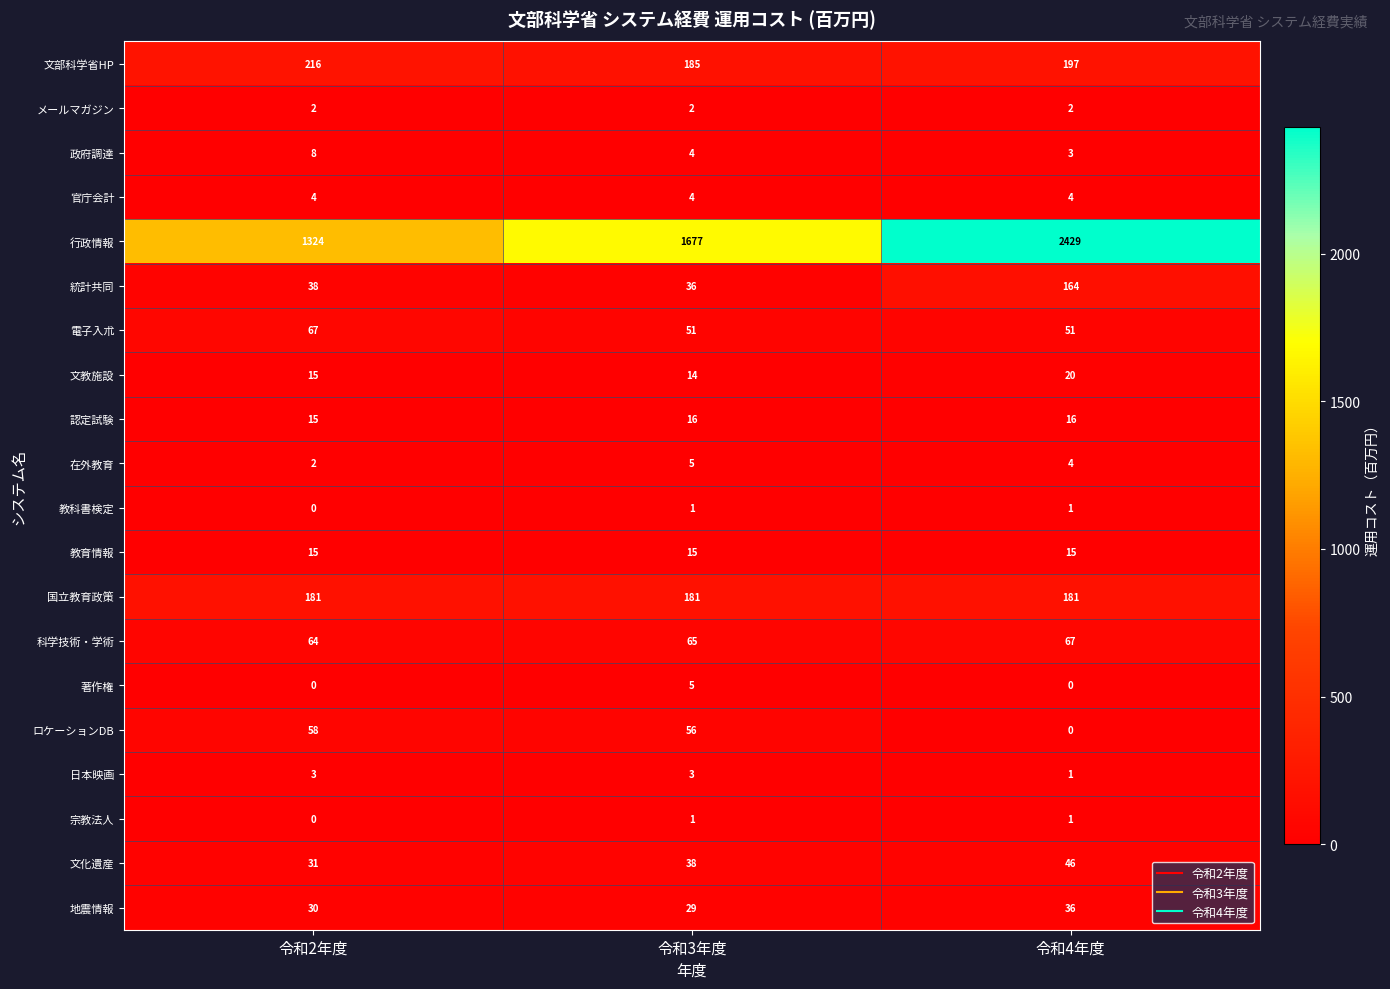

What is the approximate value of 在外教育 at 令和3年度?

5